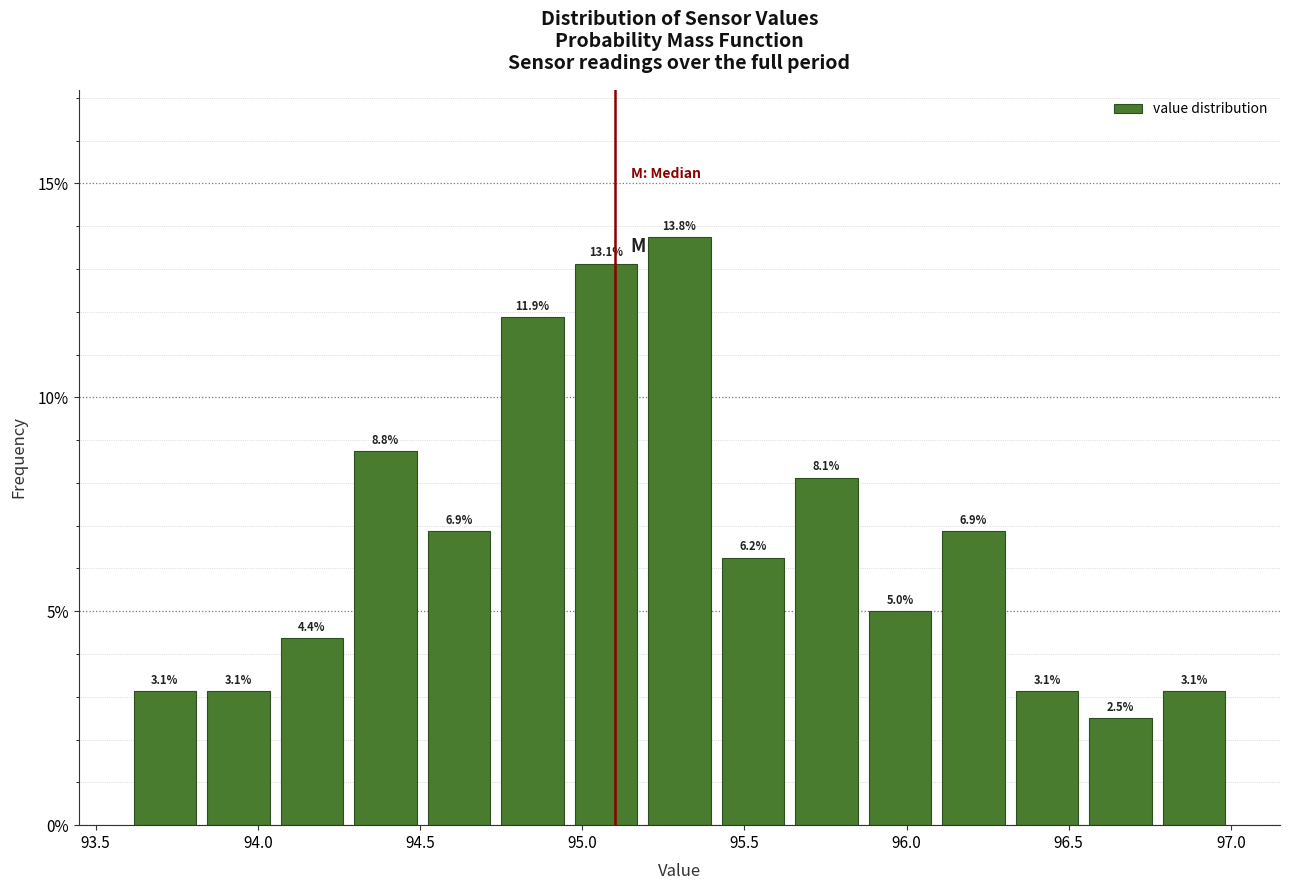

Over which range of the x-axis is the bar tallest?

95.20 to 95.40